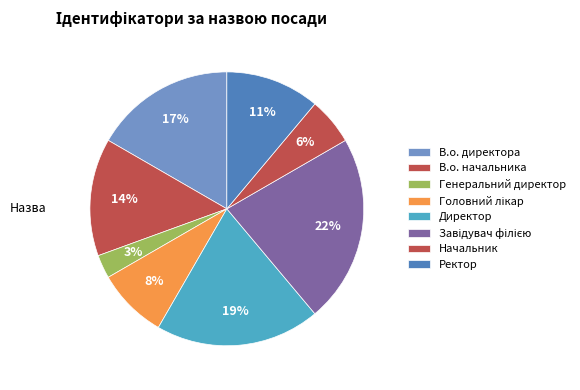

Approximately how many times larger is the value at Директор compared to Головний лікар?

2.3